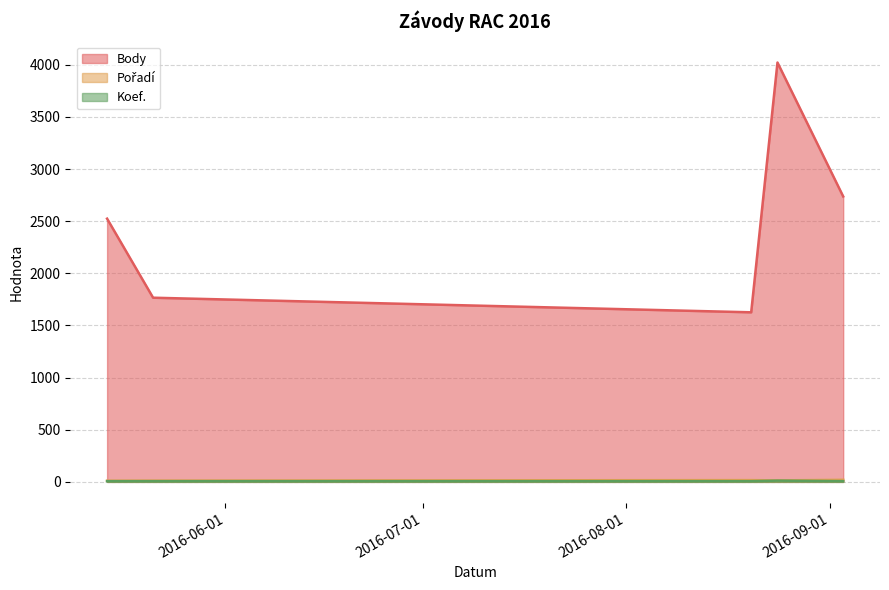

Which category has the highest value in the Koef. series?

2016-08-24